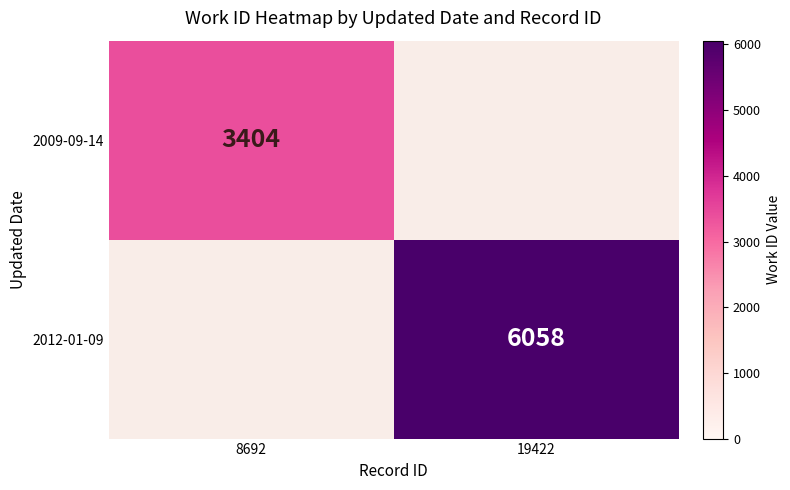

The value of 2012-01-09 at 19422 is 6058. True or false?

True